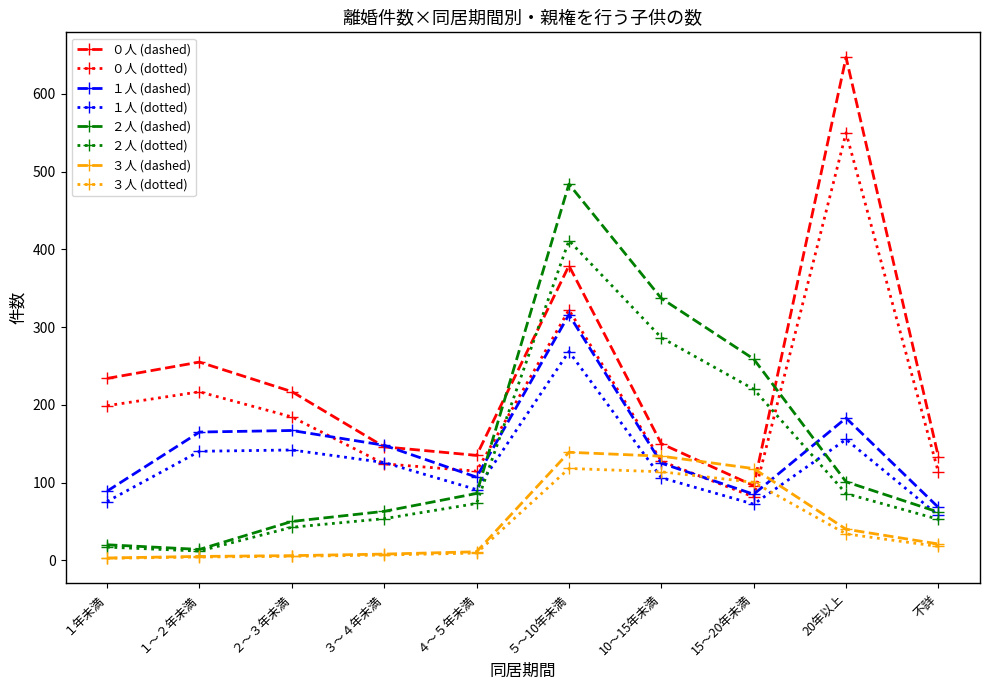

How many series are shown in this chart?

8